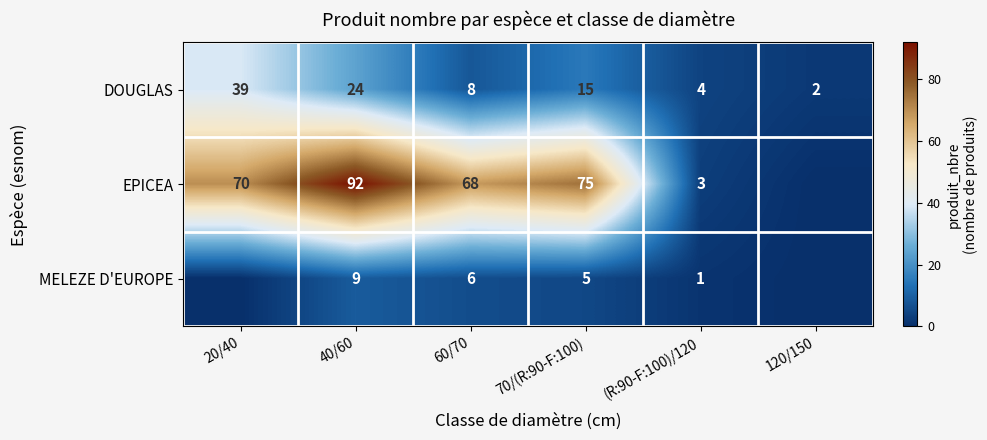

Which series changed the most between 40/60 and (R:90-F:100)/120?

EPICEA